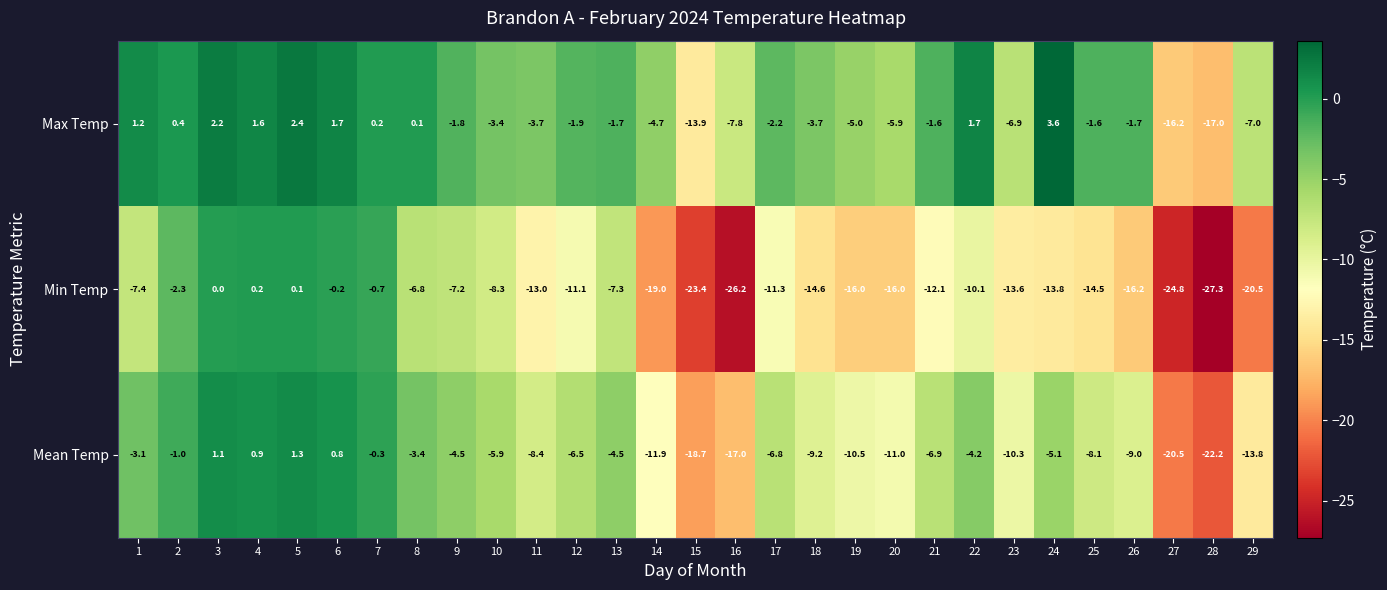

Count the number of data series in this chart.

3